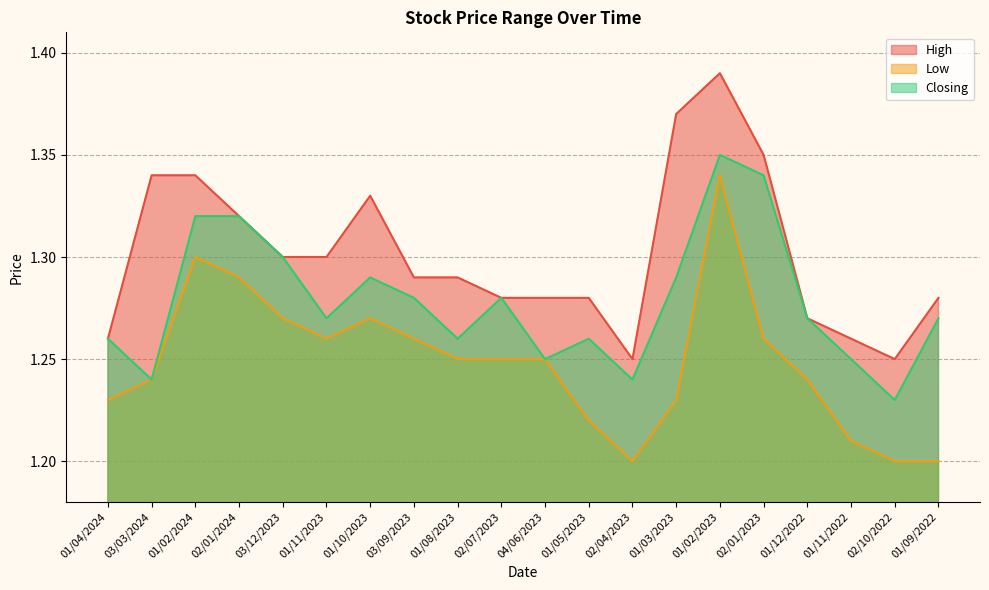

How many Closing values are between 1 and 2?

20